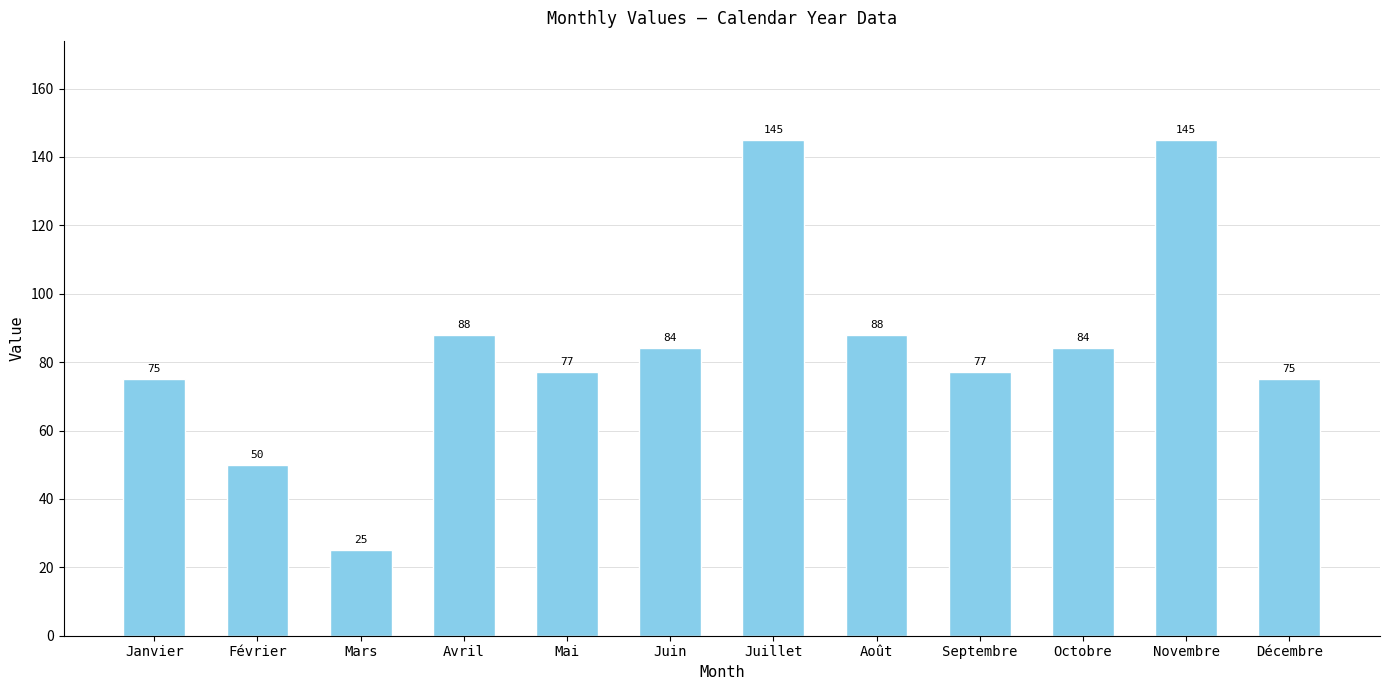

Which has a higher value, Janvier or Novembre?

Novembre